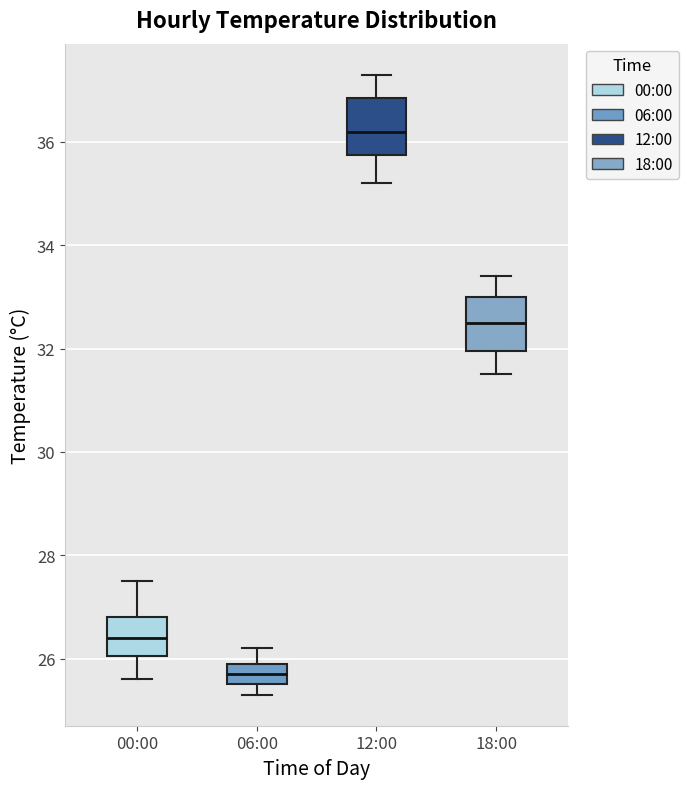

Where does the lower whisker of the box for 00:00 end on the y-axis? The values are not printed on the chart, so give them approximately, as read against the axis.

25.6